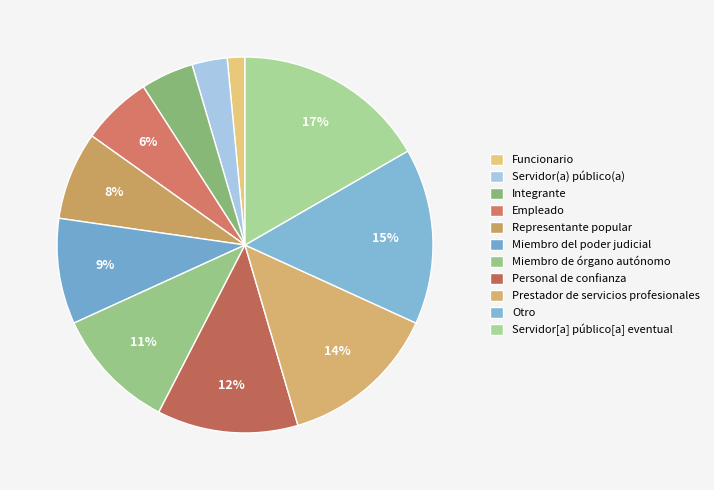

To the nearest percent, what is the difference between the Funcionario and Integrante slice percentages?

3%